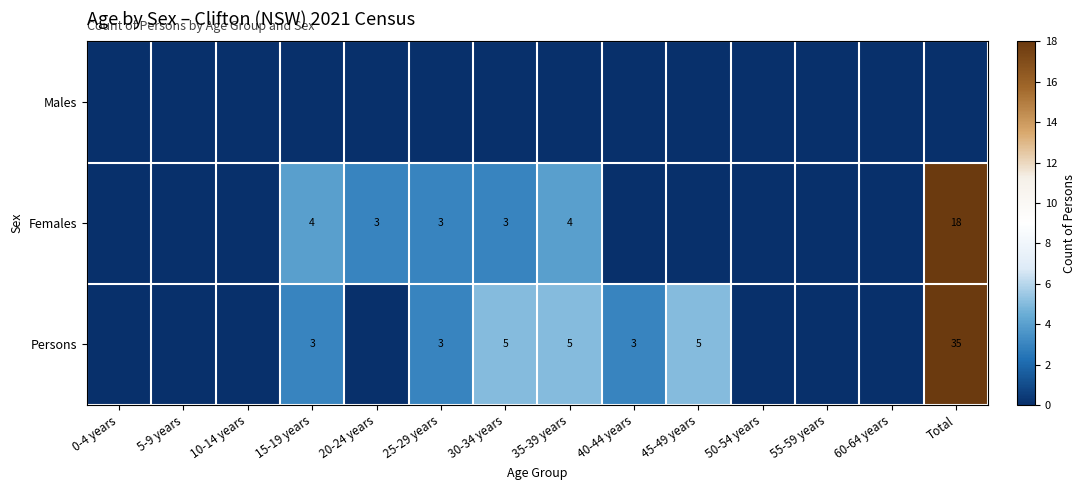

The value of Females at 15-19 years is 4. True or false?

True